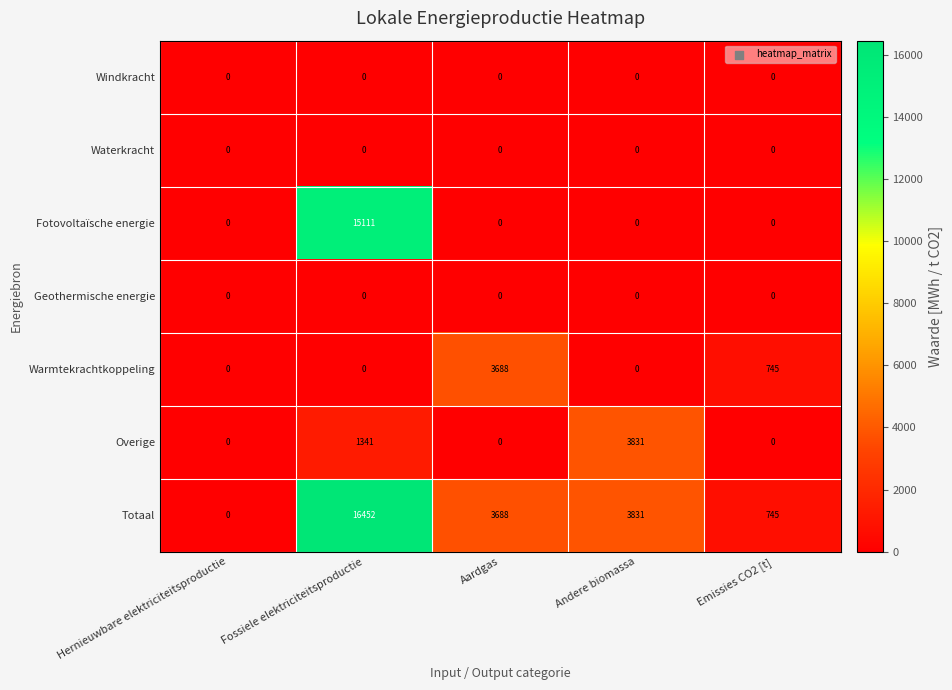

What is the difference between the maximum and minimum values in the Overige series?

3831